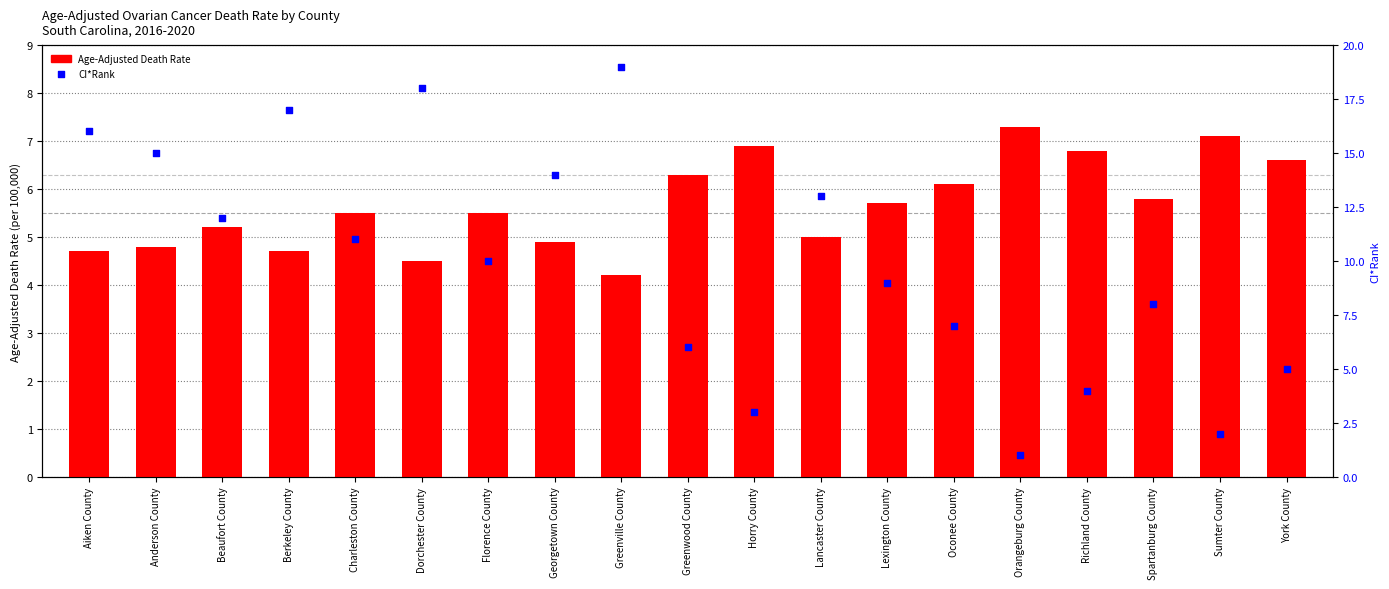

Which series has the widest spread of Y values?

CI*Rank